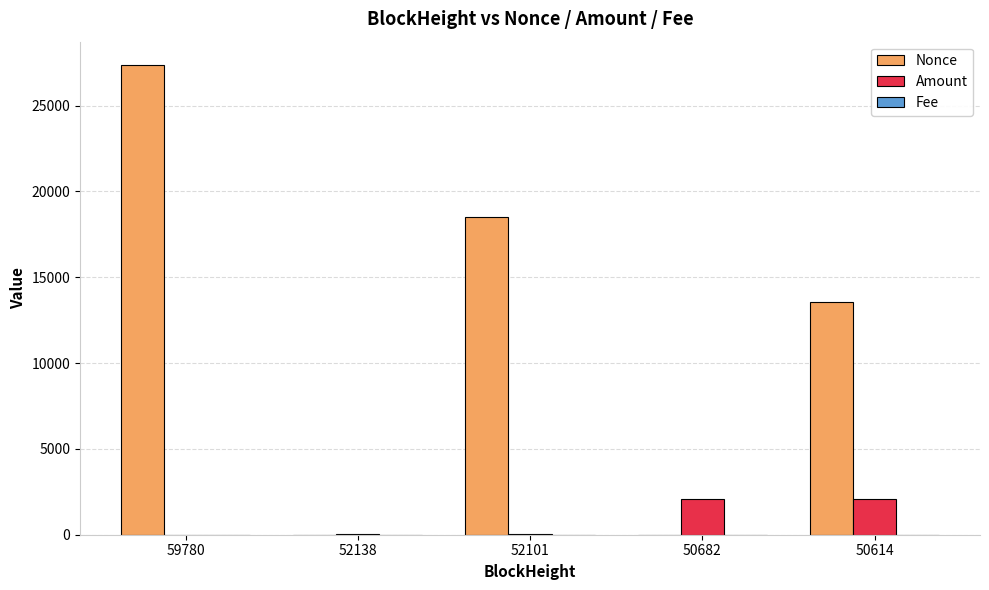

Is the value of Nonce at 59780 greater than the value of Amount at 52138?

Yes